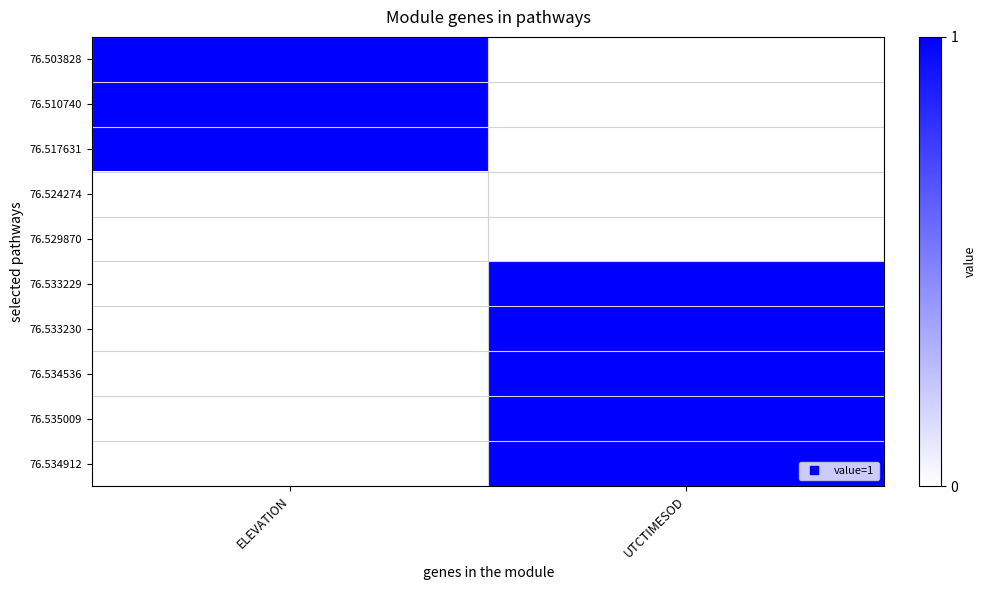

Between ELEVATION and UTCTIMESOD, which series saw the biggest shift?

76.503828